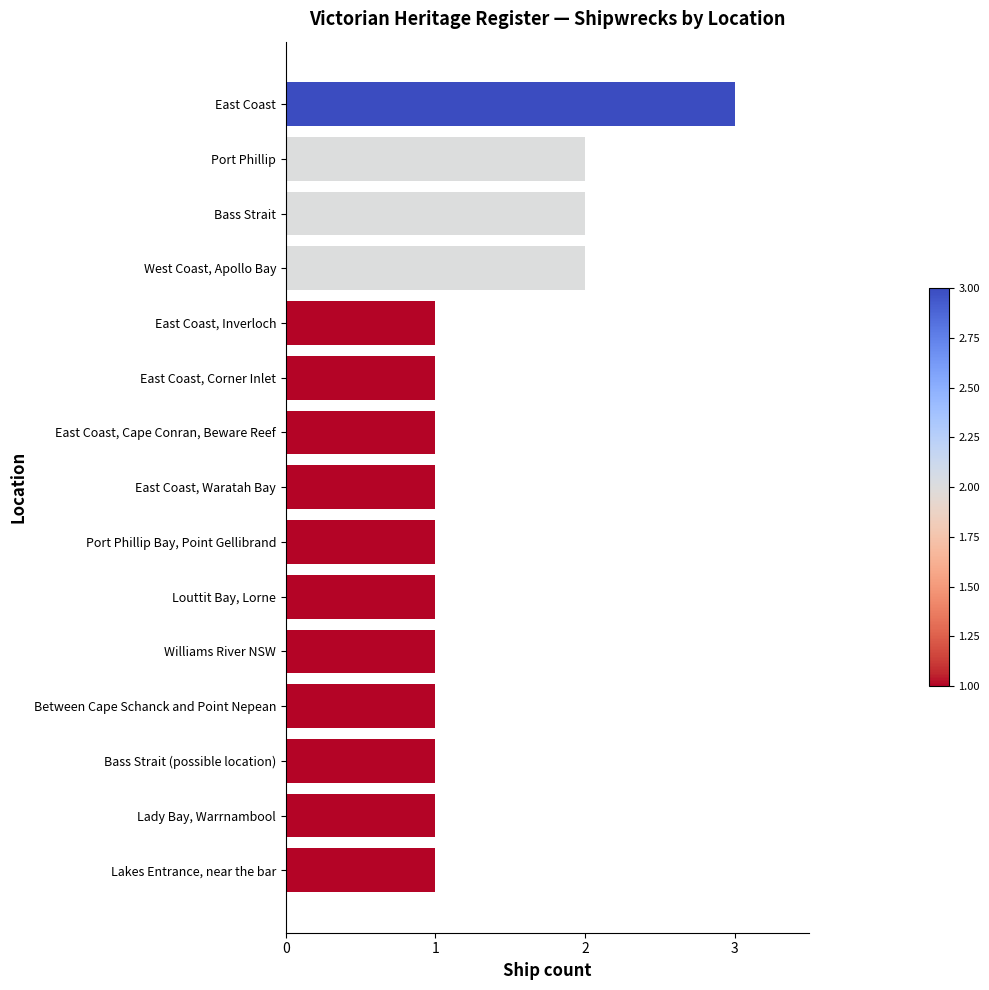

What is the ratio of the value at East Coast to the value at East Coast, Corner Inlet?

3.0